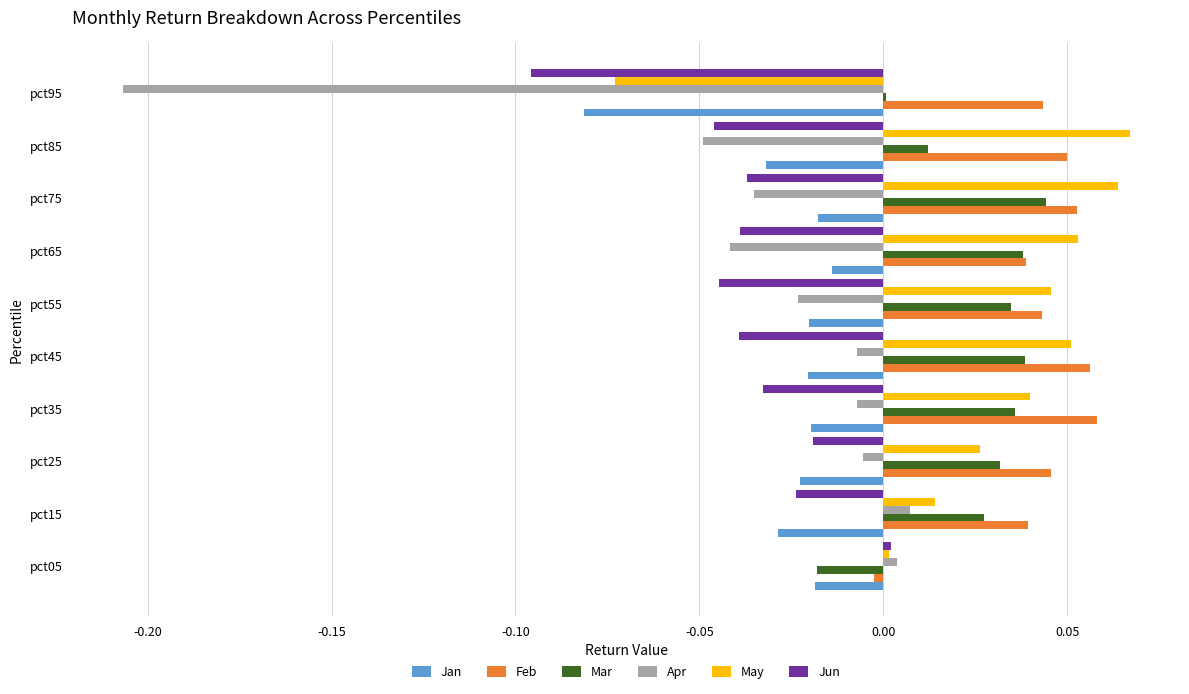

Which series has the largest total across all categories?

Feb